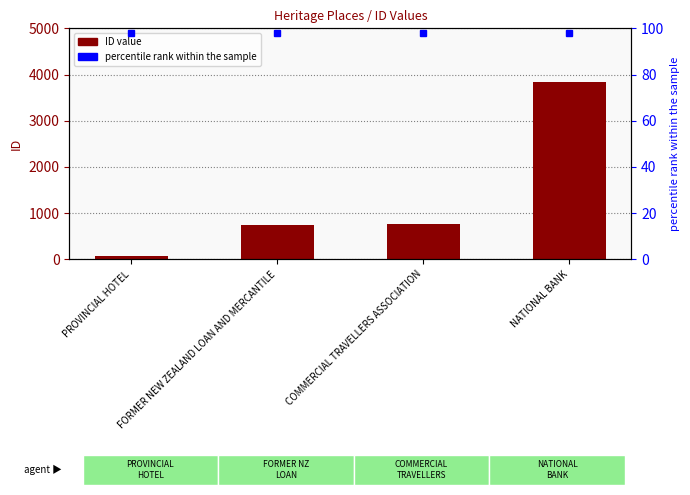

How many distinct data groups are displayed?

1